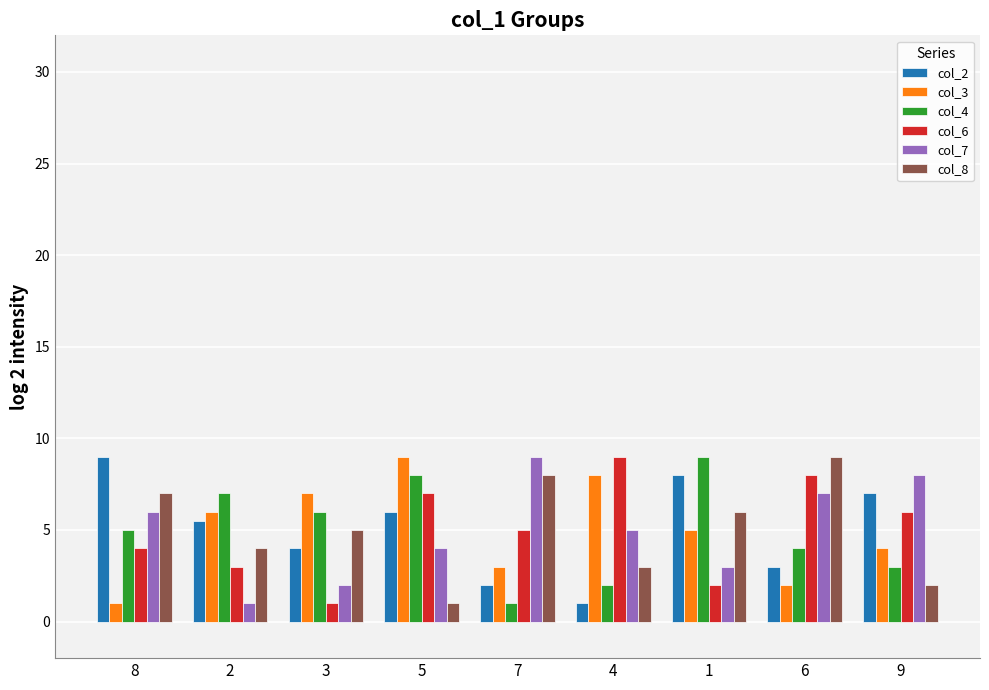

What is the maximum value for col_3?

9.0